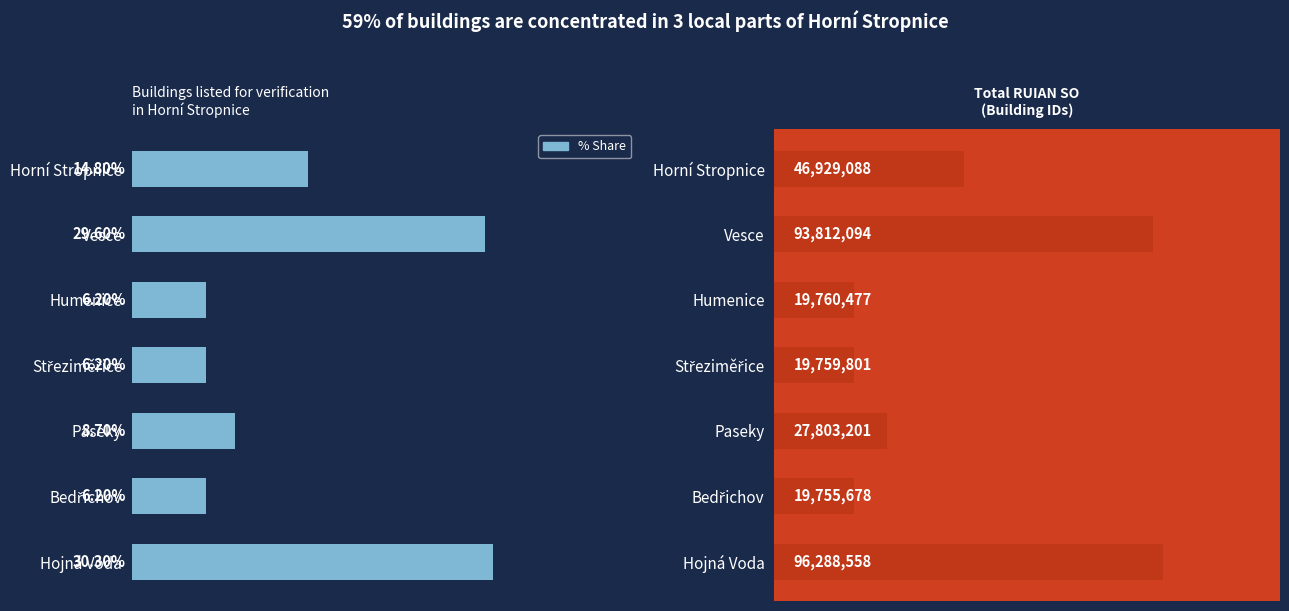

How many bars are there in total?

14